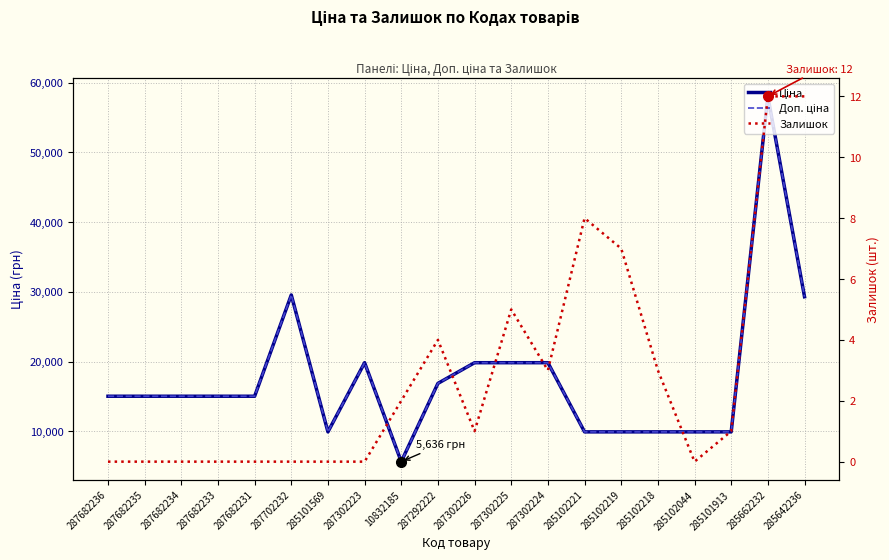

The Доп. ціна series shows 39451.6 at 287702232. True or false?

False